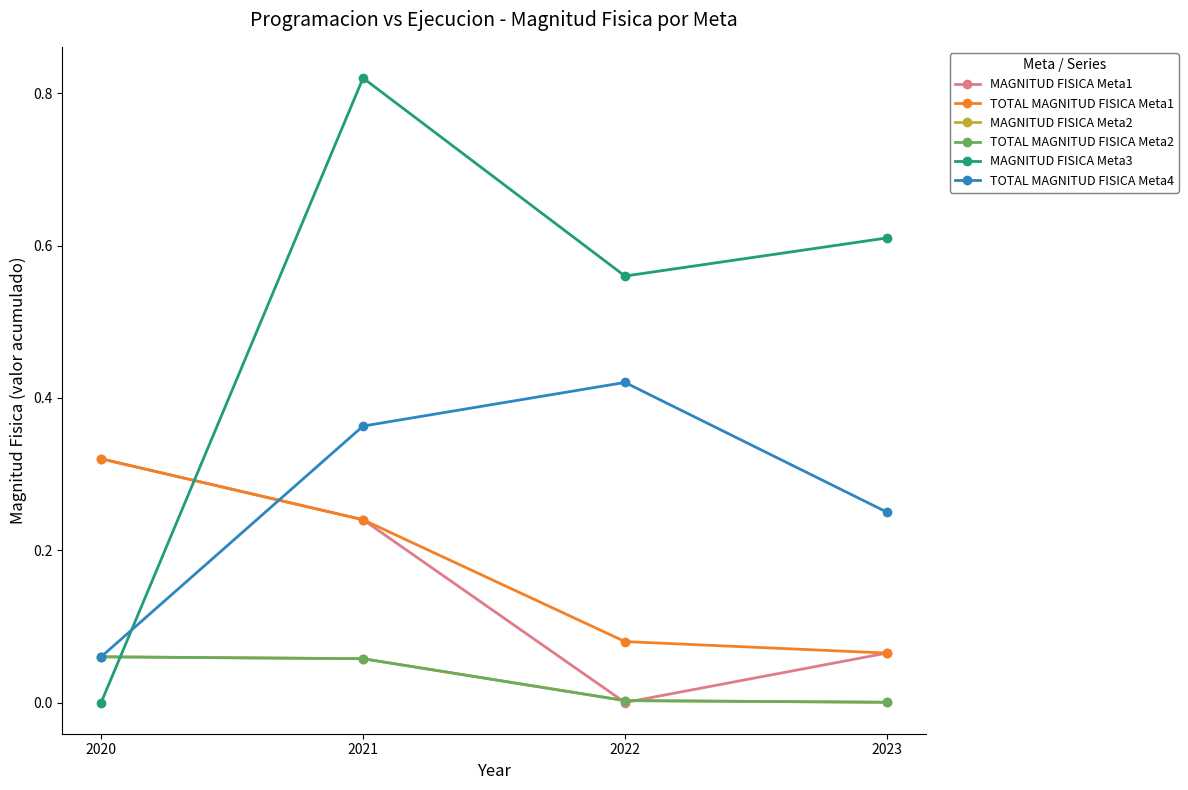

What is the total value across all series at 2022?

1.1